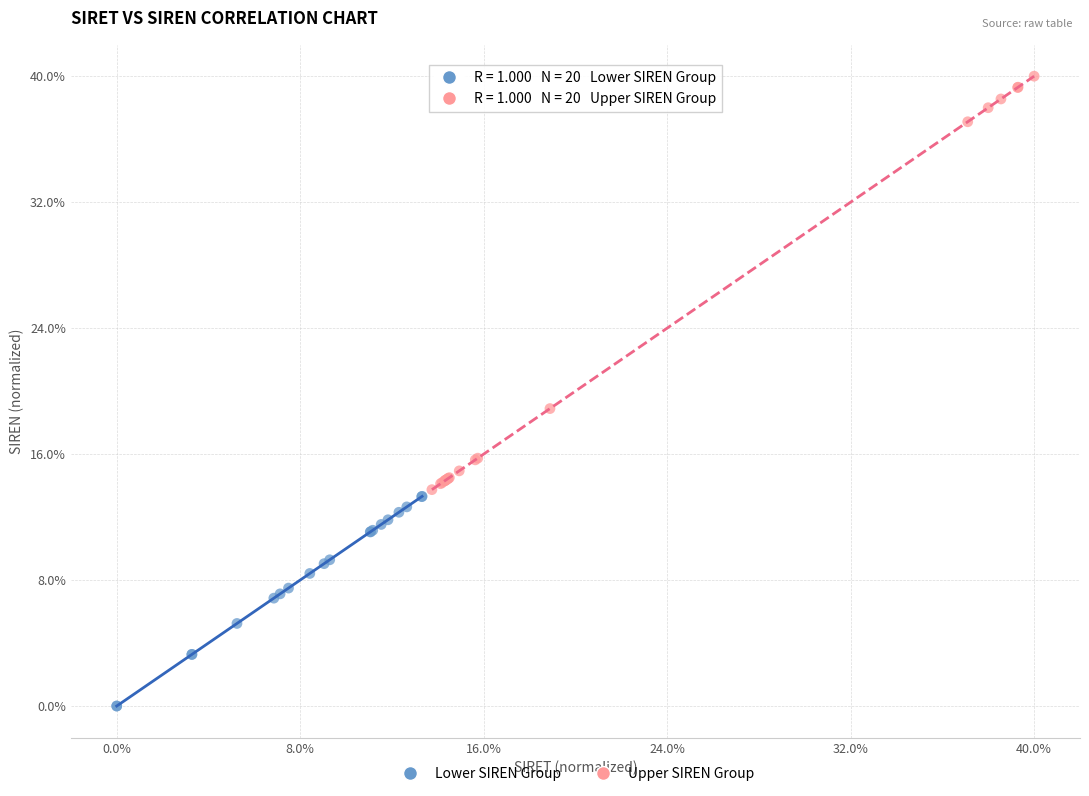

What are all the series names shown in the legend?

Lower SIREN Group, Upper SIREN Group